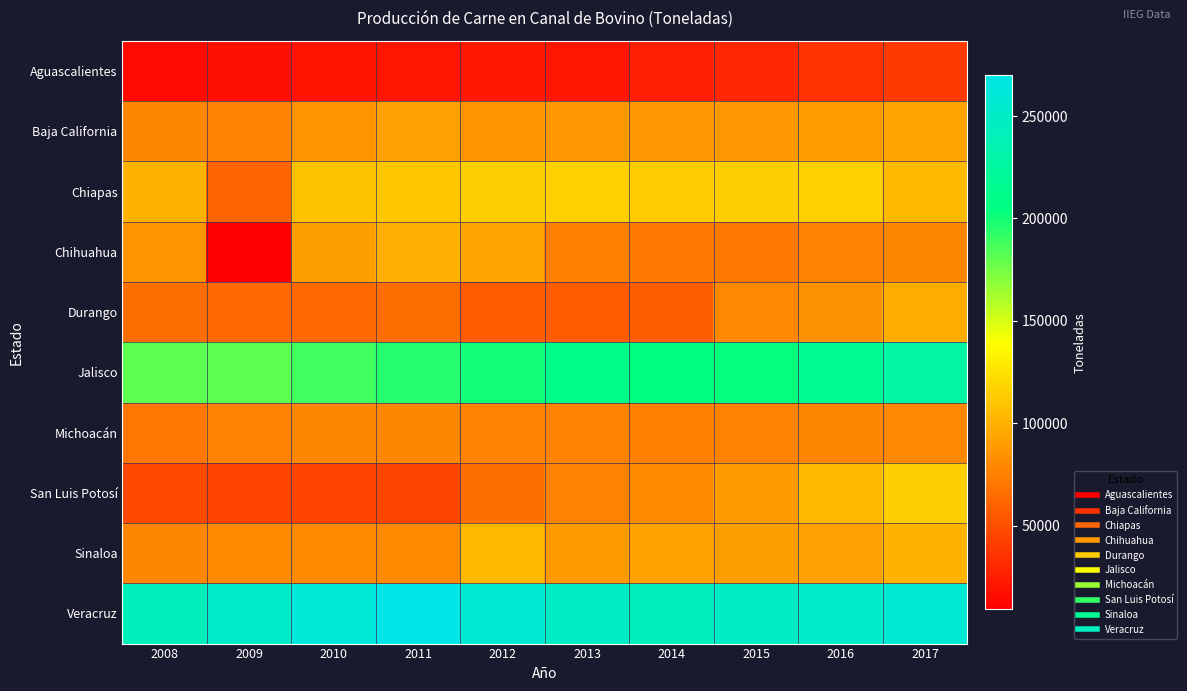

At how many categories does at least one series exceed 98022?

10